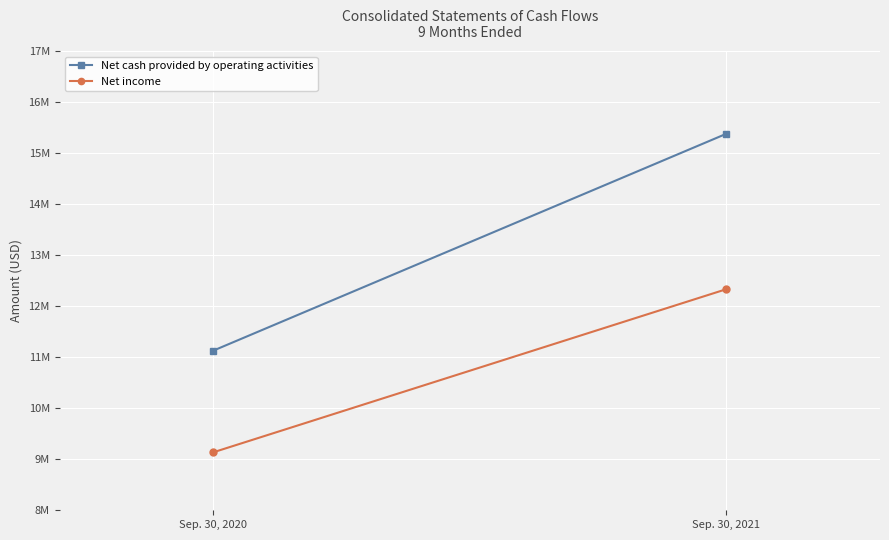

Reading left to right, extract all data points from this chart.

Net cash provided by operating activities: 11130000	15378000
Net income: 9137000	12332000